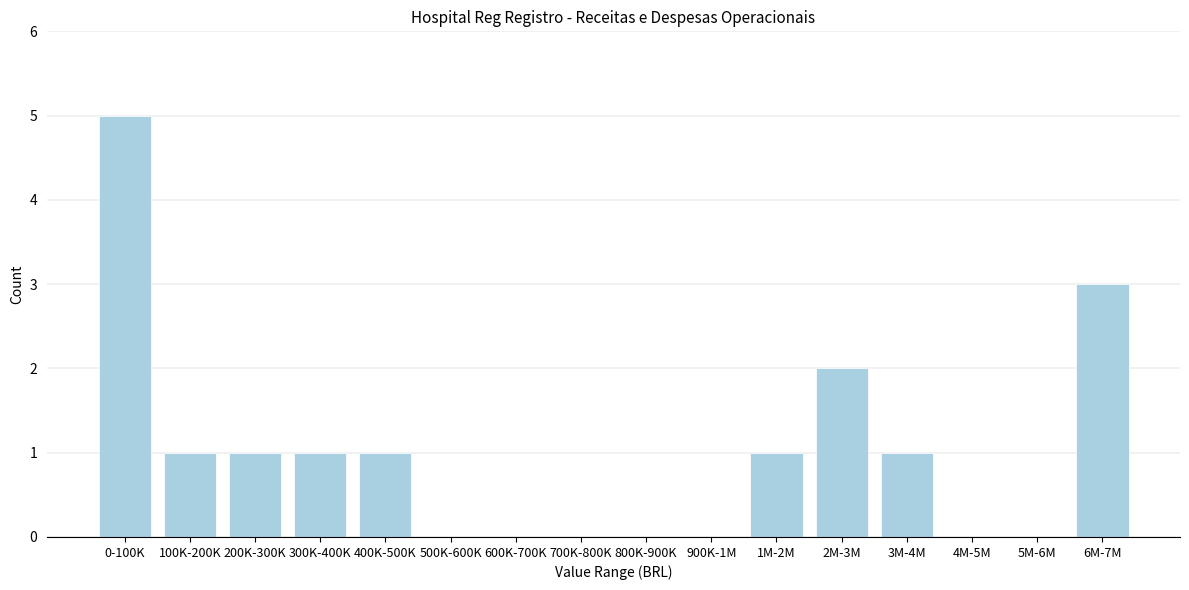

Reading right to left, what are all the values shown in this chart?

6M-7M=3	5M-6M=0	4M-5M=0	3M-4M=1	2M-3M=2	1M-2M=1	900K-1M=0	800K-900K=0	700K-800K=0	600K-700K=0	500K-600K=0	400K-500K=1	300K-400K=1	200K-300K=1	100K-200K=1	0-100K=5